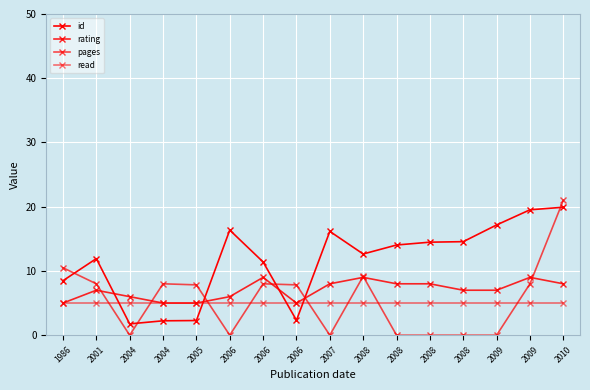

Does the chart have visible grid lines?

Yes